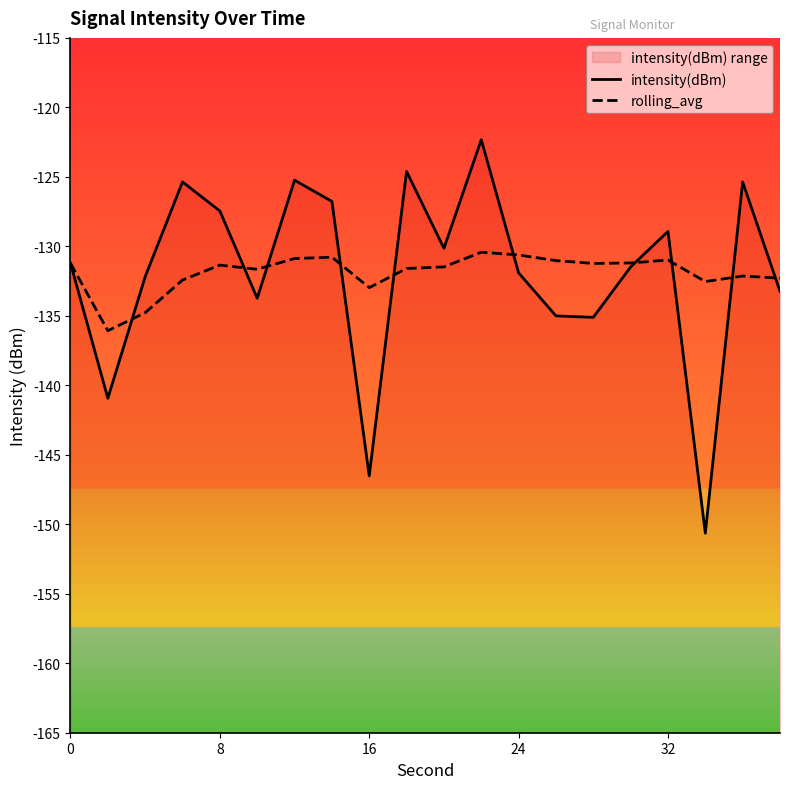

At how many categories does at least one series exceed -129?

8